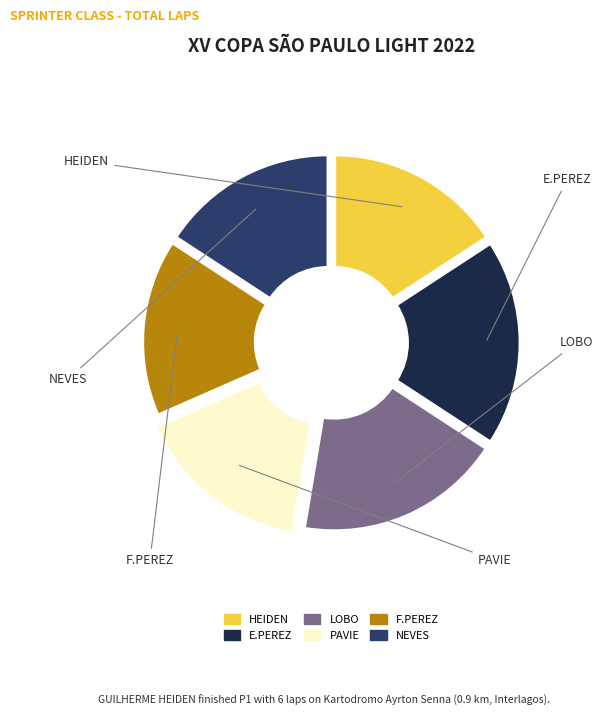

Is there any slice that represents more than half of the pie?

No